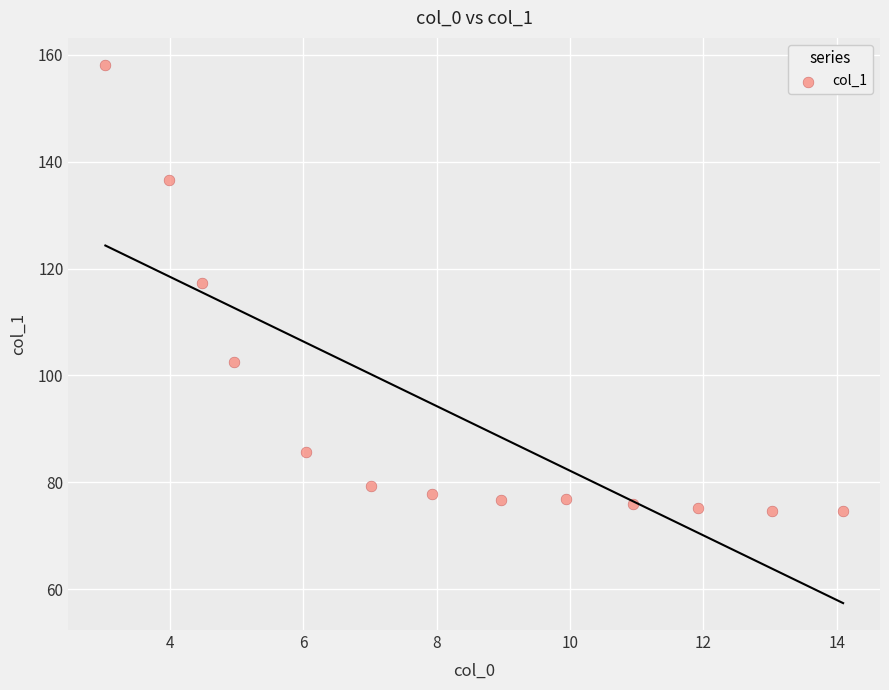

What Y value in the scatter plot is closest to 116?

117.3